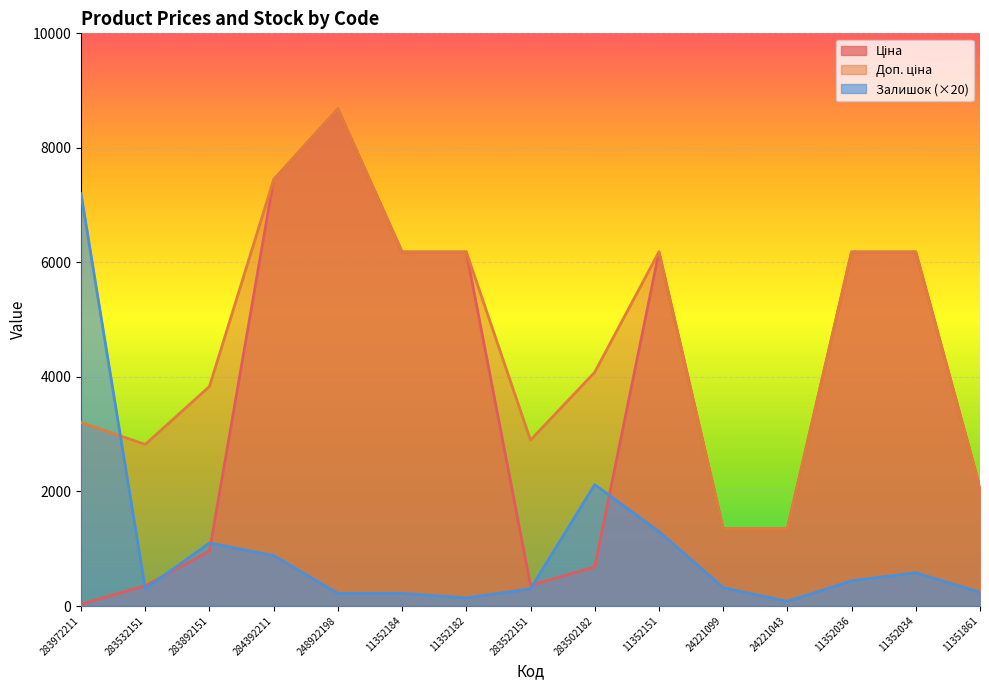

Rank the series by their maximum value, from highest to lowest.

Ціна, Доп. ціна, Залишок